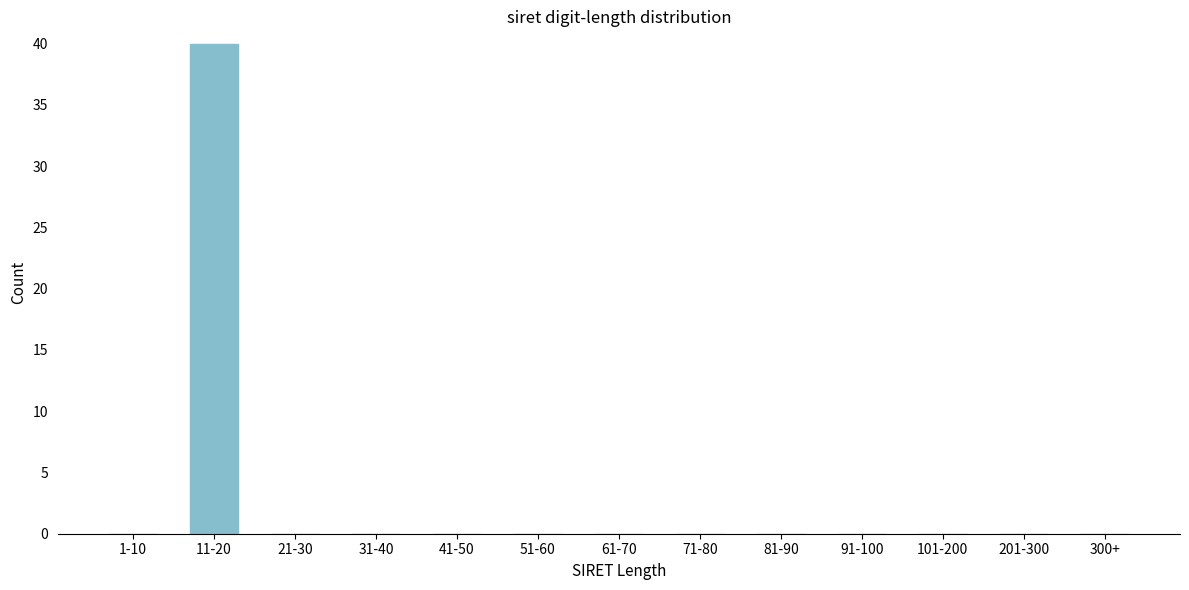

Reading left to right, extract all data points from this chart.

1-10=0	11-20=40	21-30=0	31-40=0	41-50=0	51-60=0	61-70=0	71-80=0	81-90=0	91-100=0	101-200=0	201-300=0	300+=0